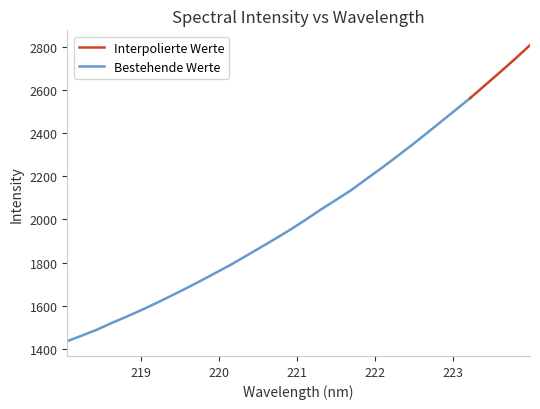

Reading left to right, list all the values displayed in this chart.

218.0596=1435.6	218.2508=1462.1	218.442=1489.3	218.6332=1520.9	218.8244=1550.1	219.0156=1581.0	219.2067=1613.7	219.3979=1647.6	219.589=1682.2	219.7801=1718.0	219.9712=1754.9	220.1623=1792.0	220.3533=1832.4	220.5444=1872.7	220.7354=1913.5	220.9264=1955.6	221.1174=2000.6	221.3083=2046.9	221.4993=2090.9	221.6902=2135.4	221.8812=2186.1	222.0721=2235.8	222.263=2288.1	222.4538=2340.8	222.6447=2395.6	222.8355=2451.4	223.0264=2507.3	223.2172=2563.4	223.408=2623.3	223.5987=2683.6	223.7895=2744.3	223.9802=2808.3